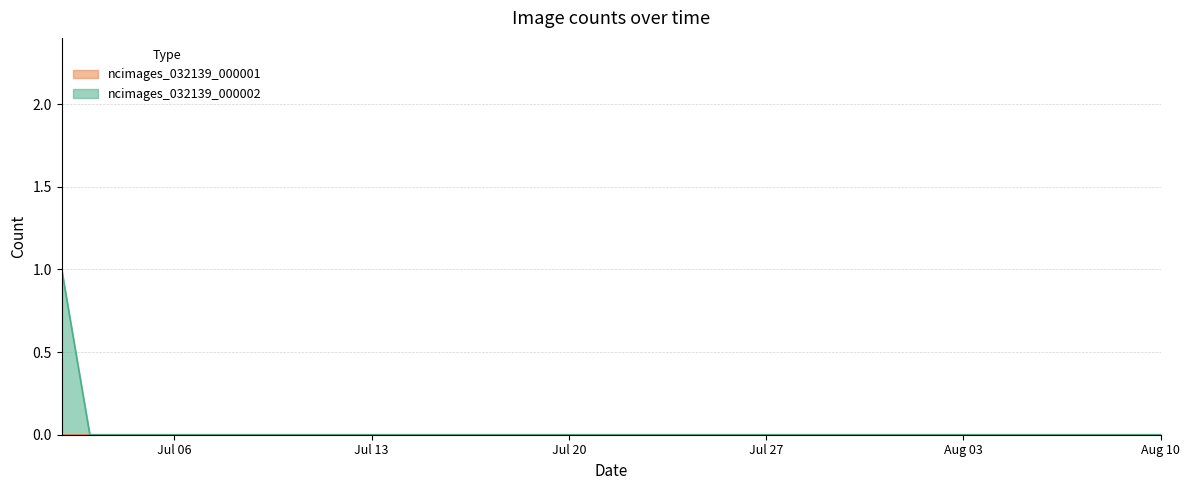

The value at 2020-07-03 is 1. True or false?

False